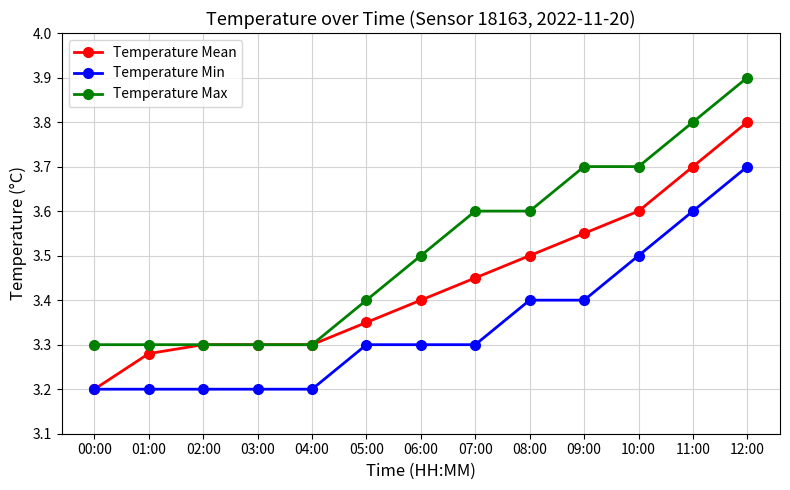

List the series in order of their overall mean, highest first.

Temperature Max, Temperature Mean, Temperature Min